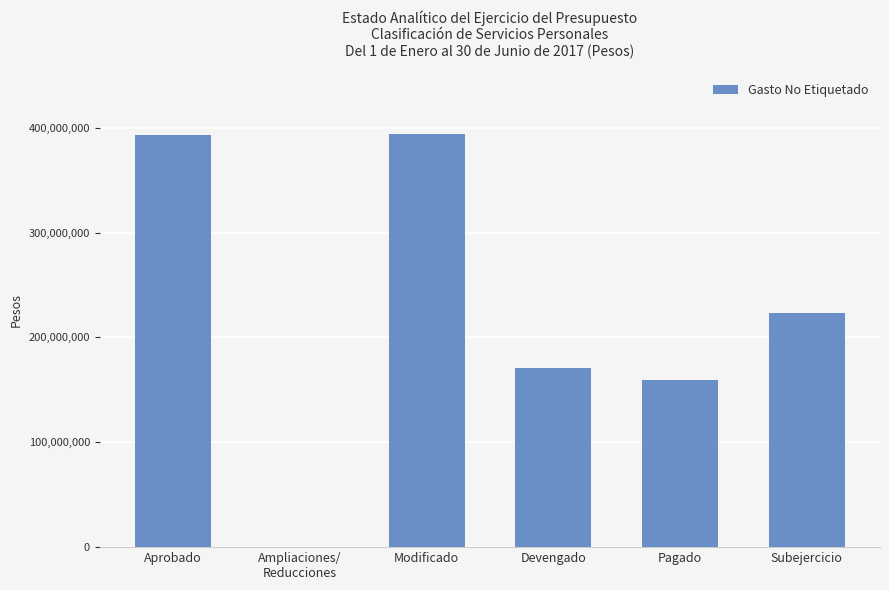

The chart shows a value of 170402955 at Devengado. True or false?

True